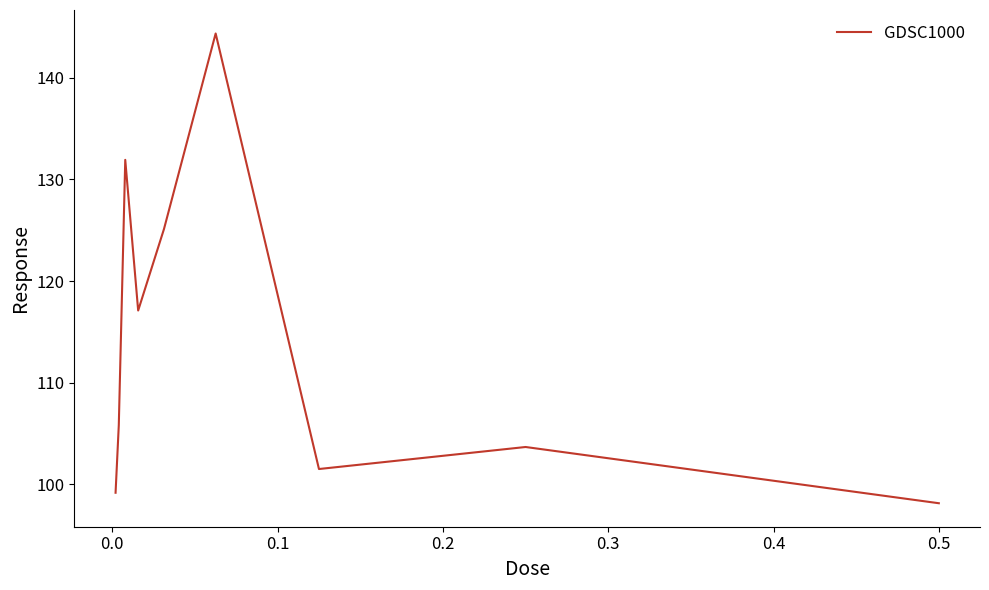

What is the greatest value displayed?

144.3